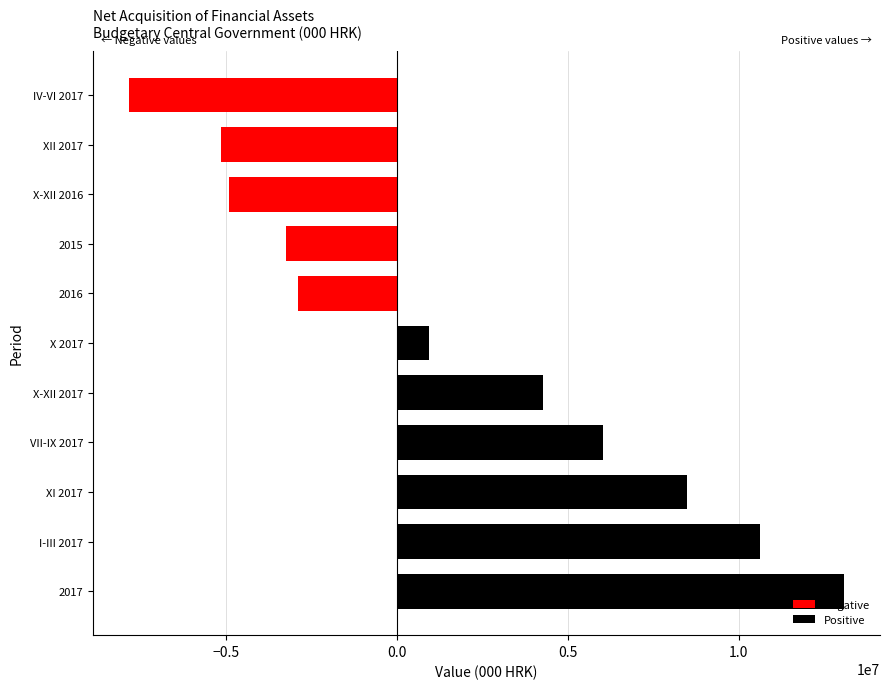

Is it true that the value at 2016 is -5041584?

False